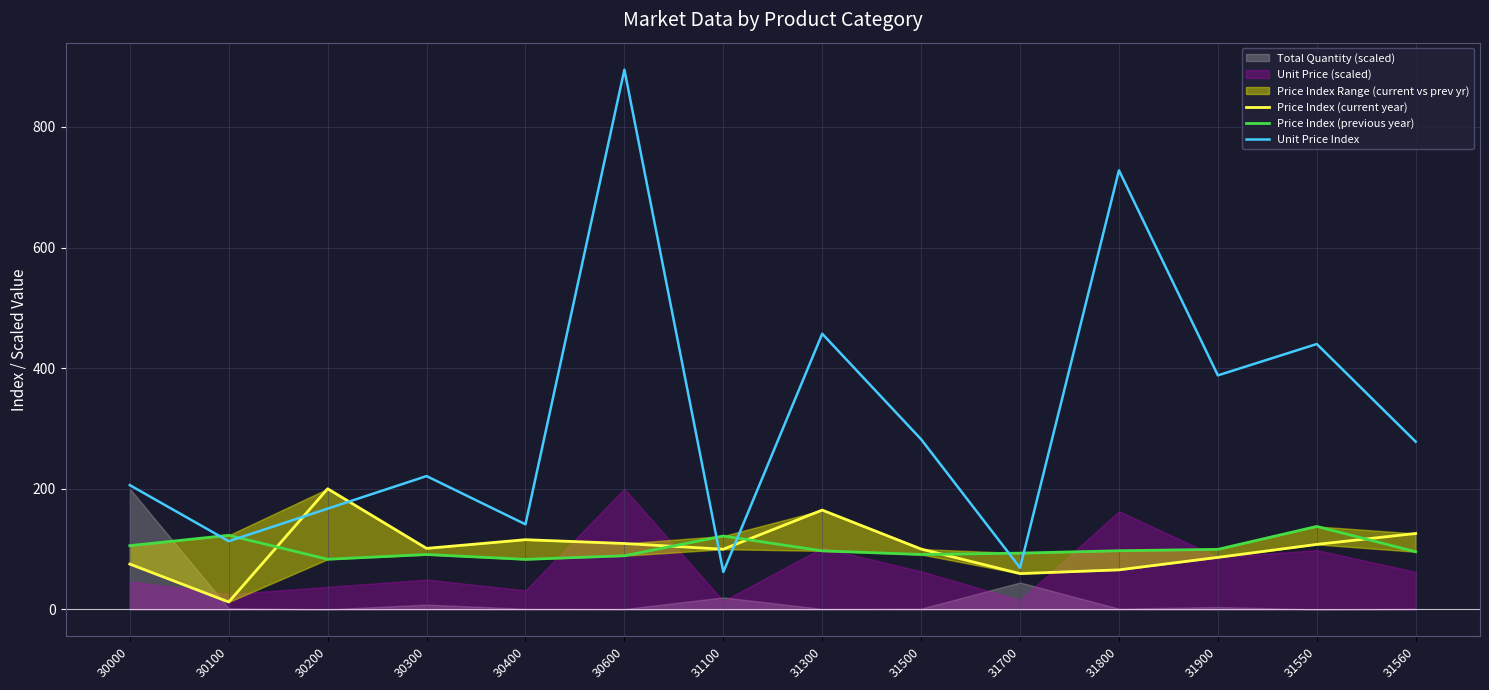

What is the difference between the Price Index (current year) values at 30200 and 30300?

98.9